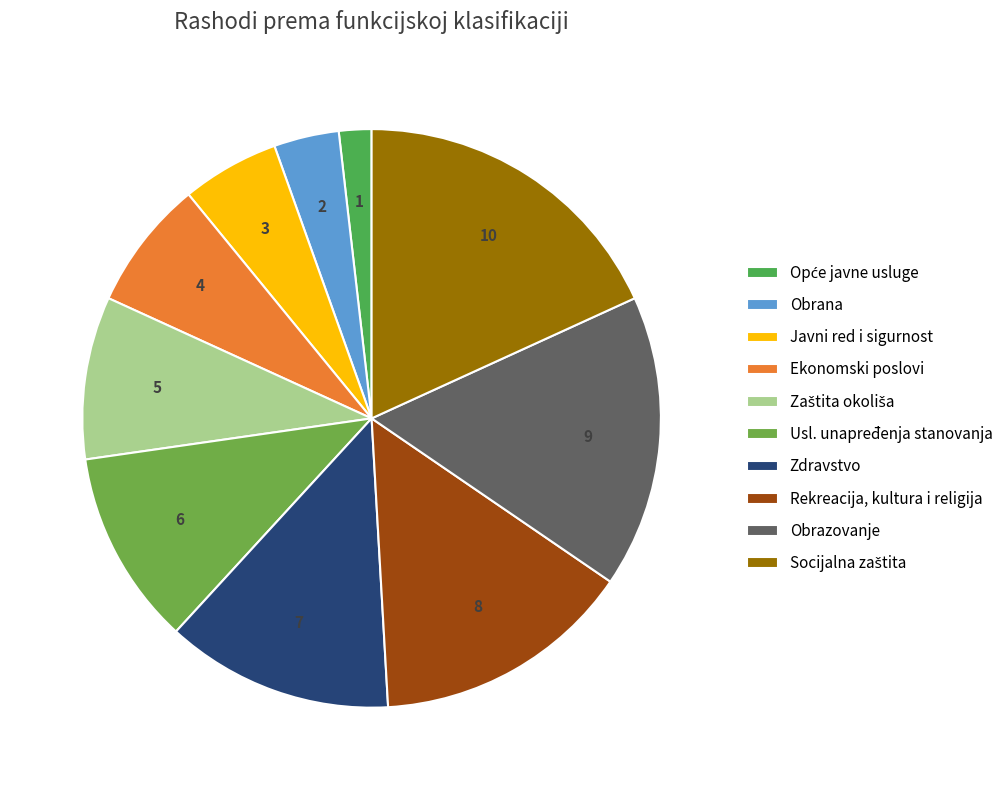

Approximately how many times larger is the value at Javni red i sigurnost compared to Socijalna zaštita?

0.3